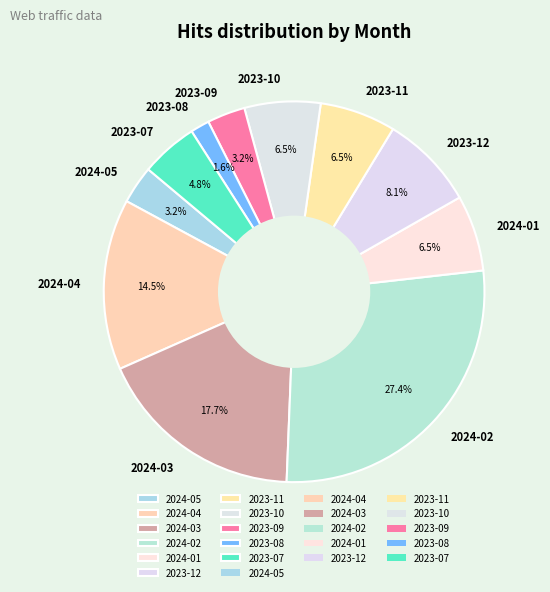

Between 2024-02 and 2024-04, which is larger?

2024-02